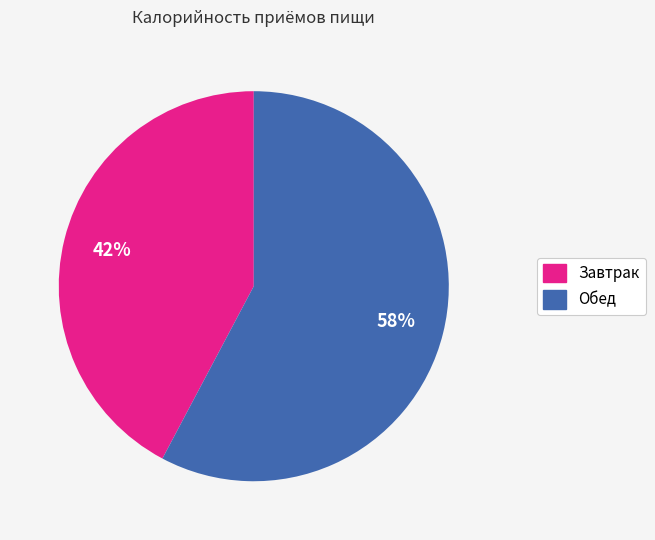

Combined, do Завтрак and Обед account for over 50%?

Yes